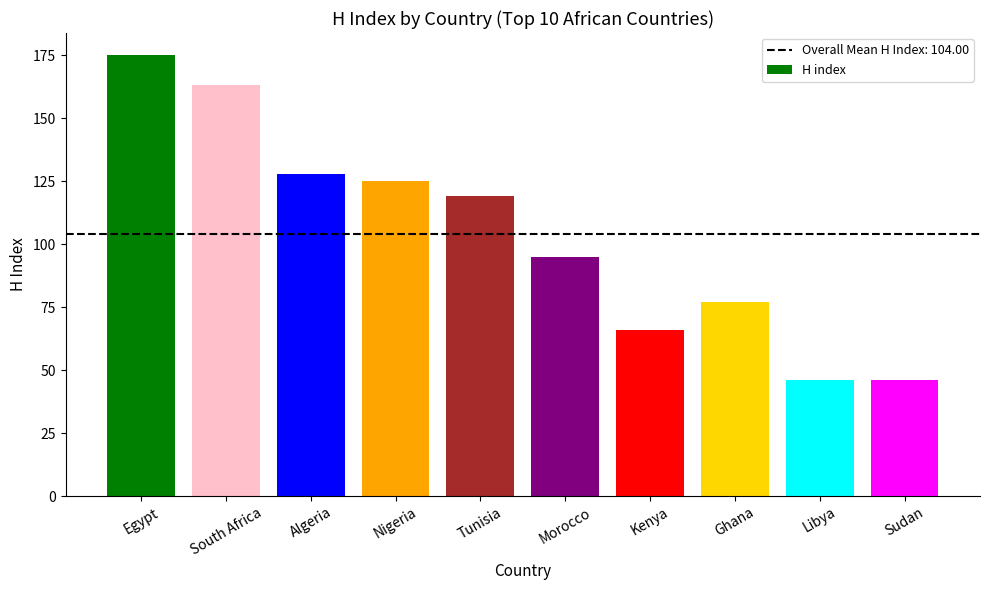

How many data points are less than 119?

5